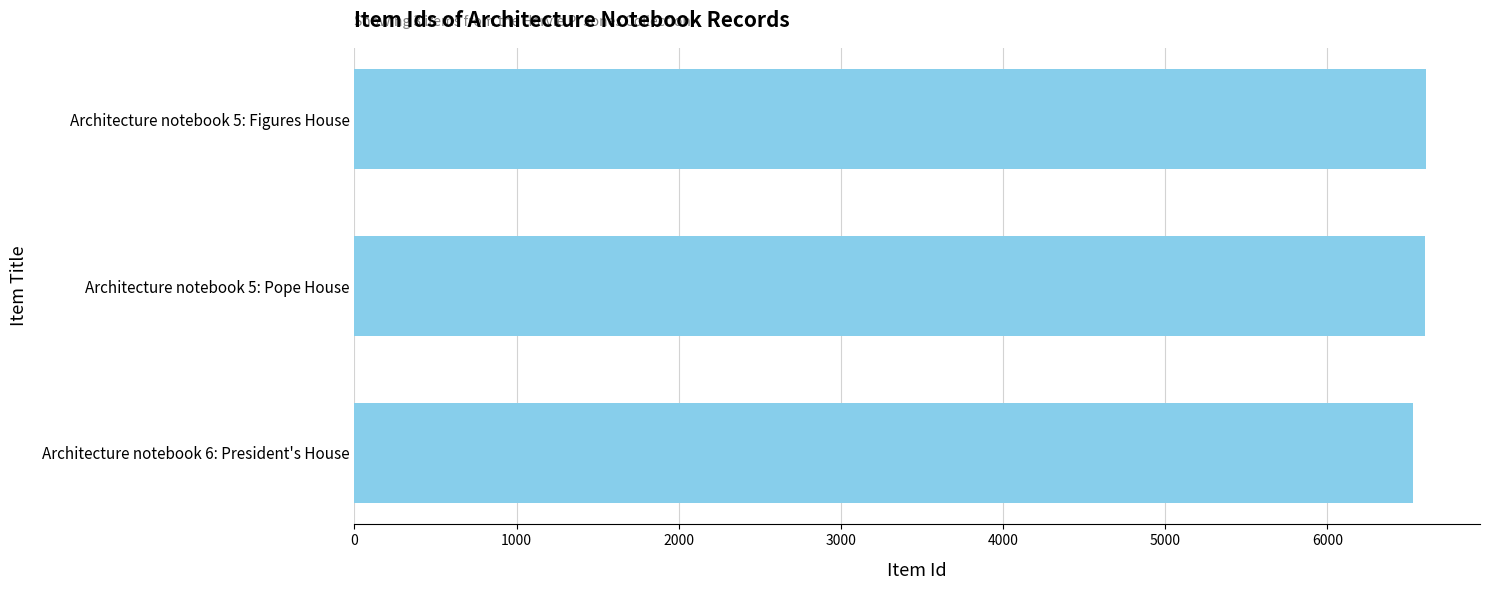

What is the ratio of the value at Architecture notebook 5: Pope House to the value at Architecture notebook 5: Figures House?

1.0